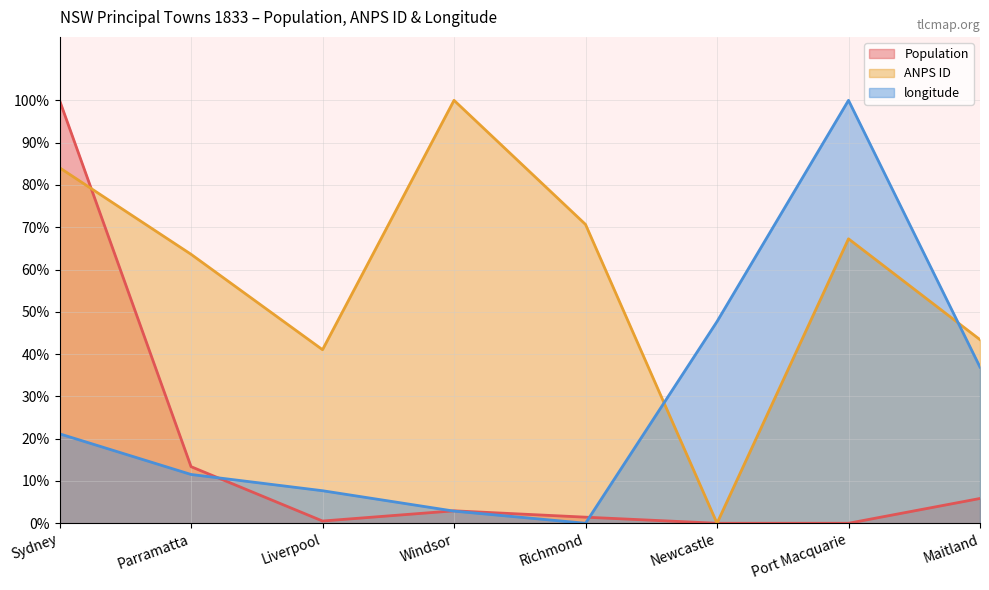

Which series ends up on top after the final intersection of ANPS ID and longitude?

ANPS ID